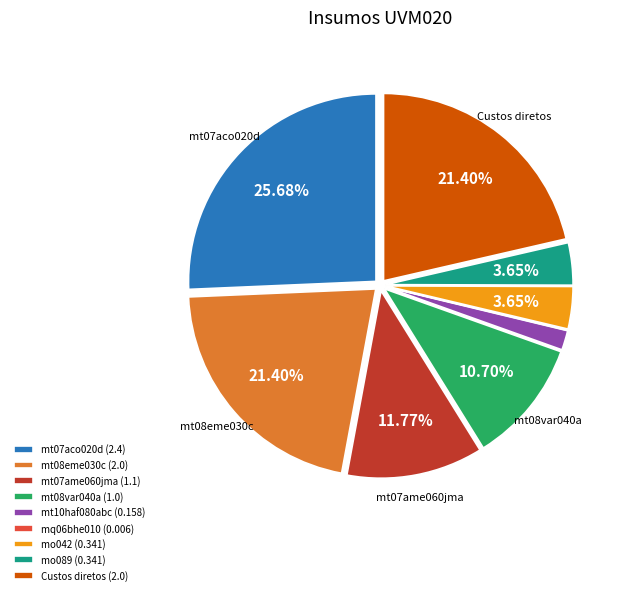

Is mt07ame060jma the majority of the pie?

No